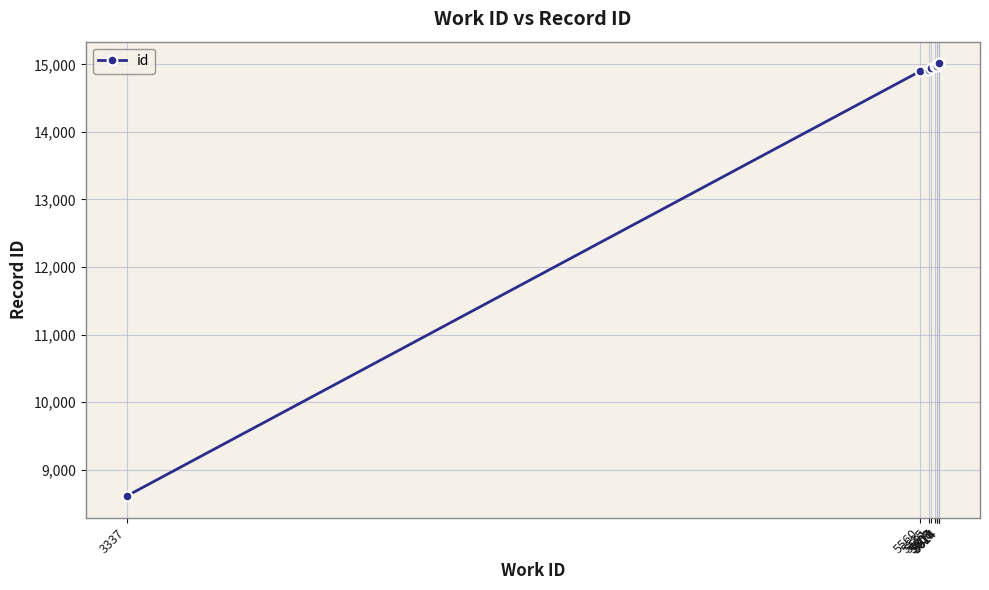

What is the value of the 10th point from the left?

15014